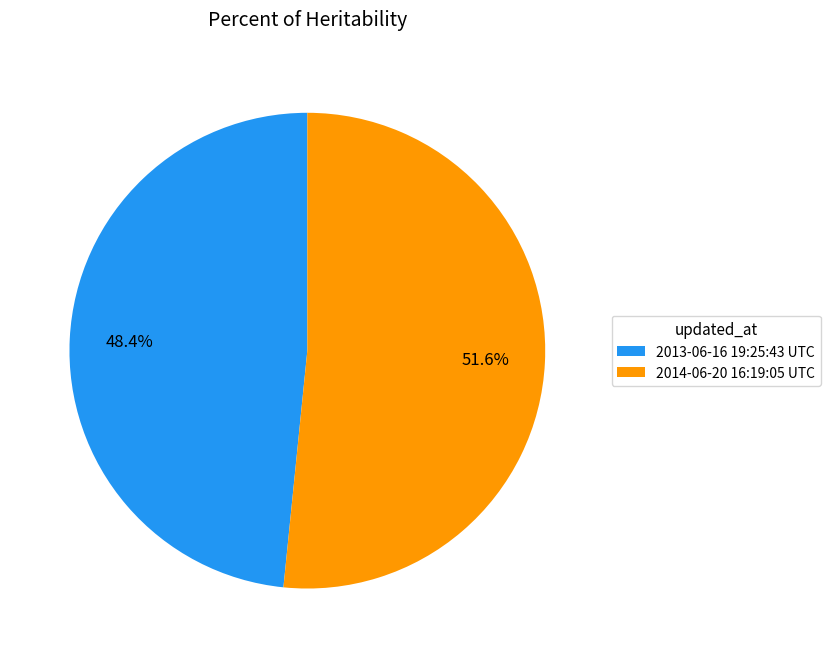

Rank the categories by value from highest to lowest.

2014-06-20 16:19:05 UTC, 2013-06-16 19:25:43 UTC